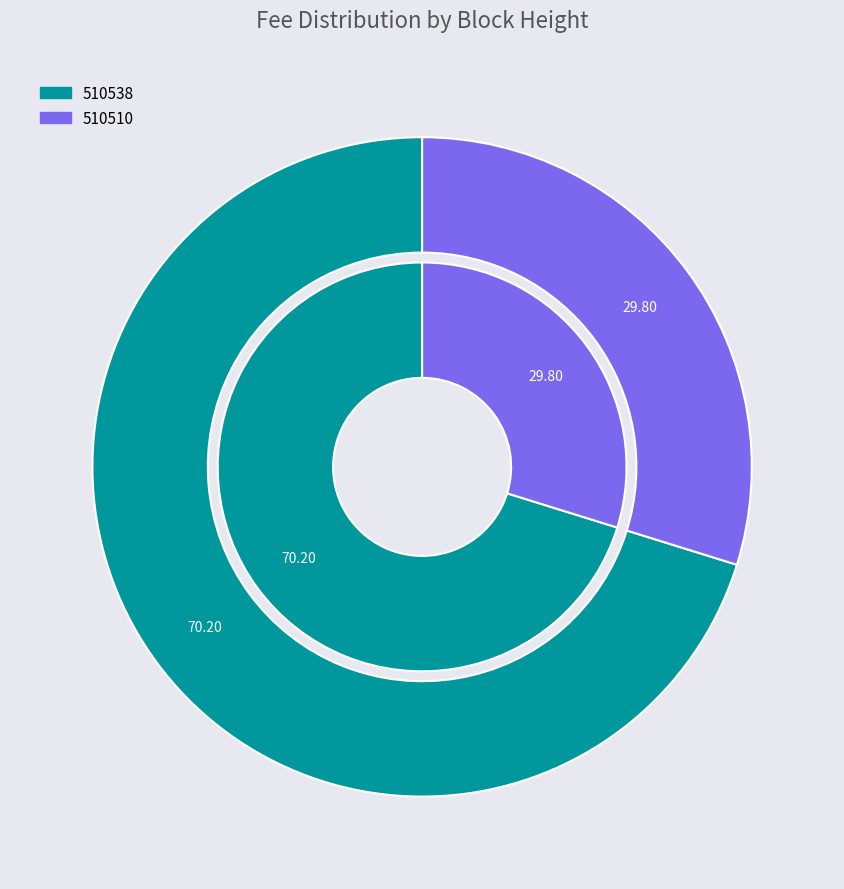

Combined, what portion of the pie is 510510 and 510538?

100.0%